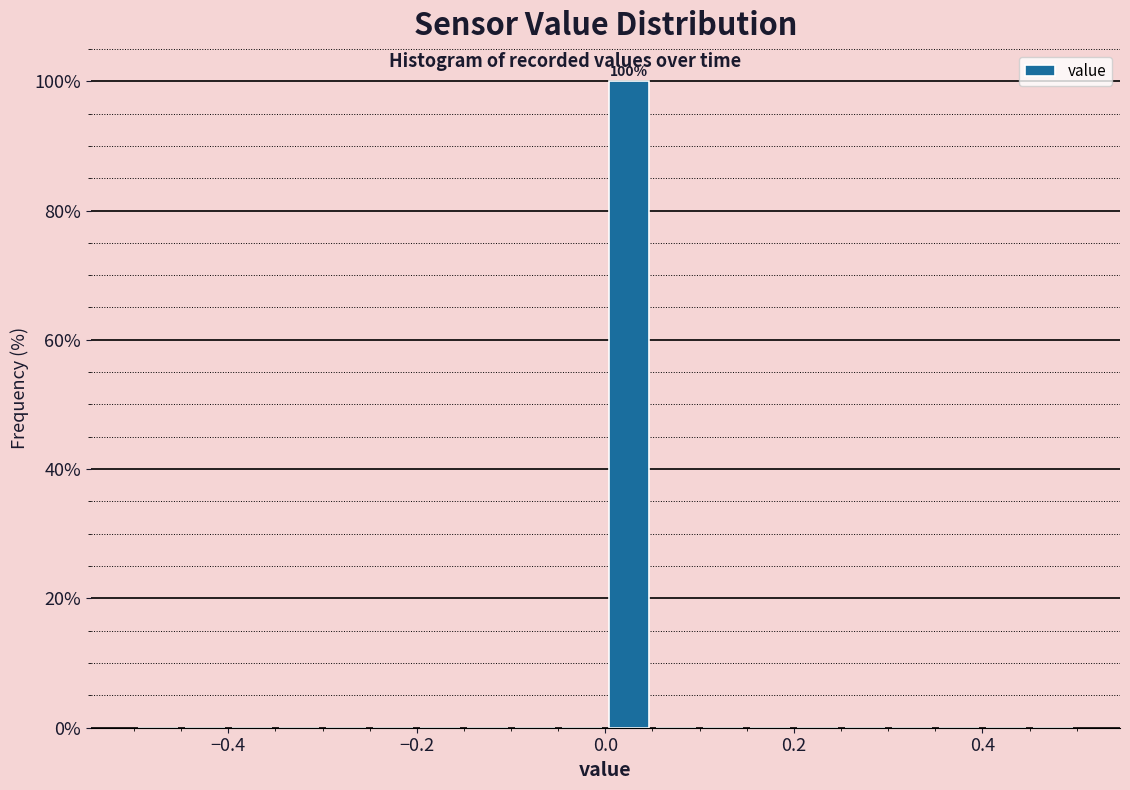

Read against the x-axis, roughly where is the centre of the tallest bar?

0.02